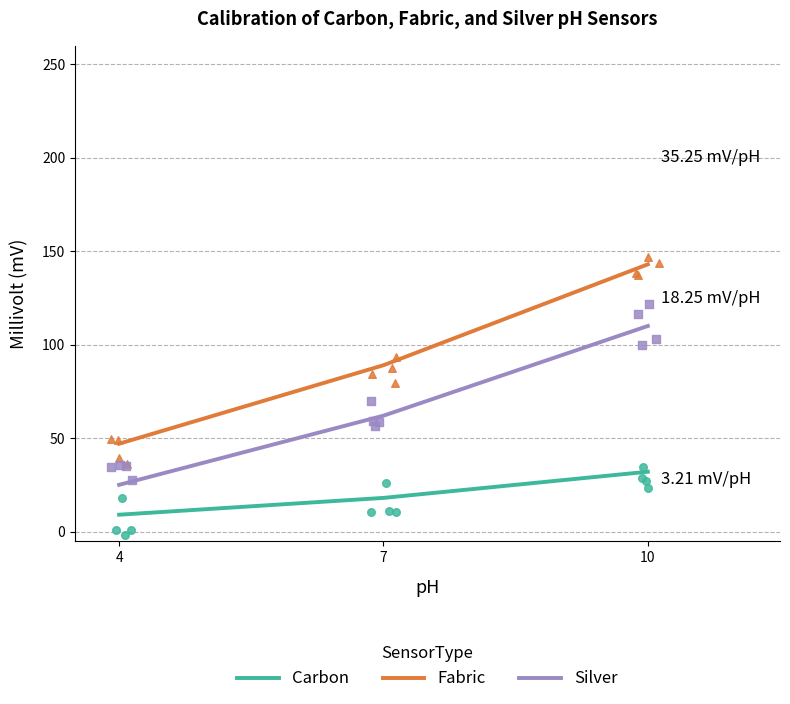

What are all the series names shown in the legend?

Carbon, Fabric, Silver